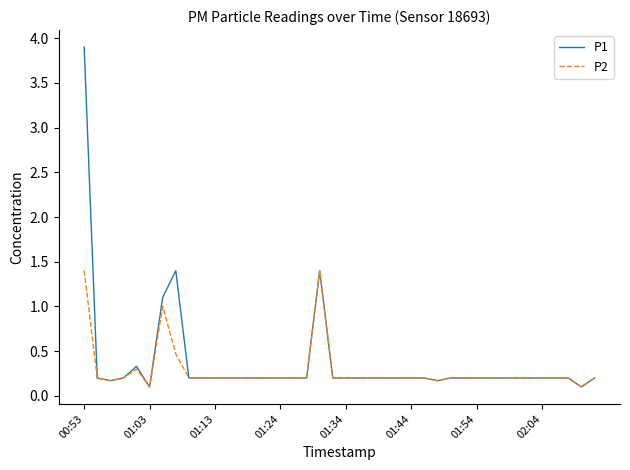

What is the maximum value shown in the chart?

3.9